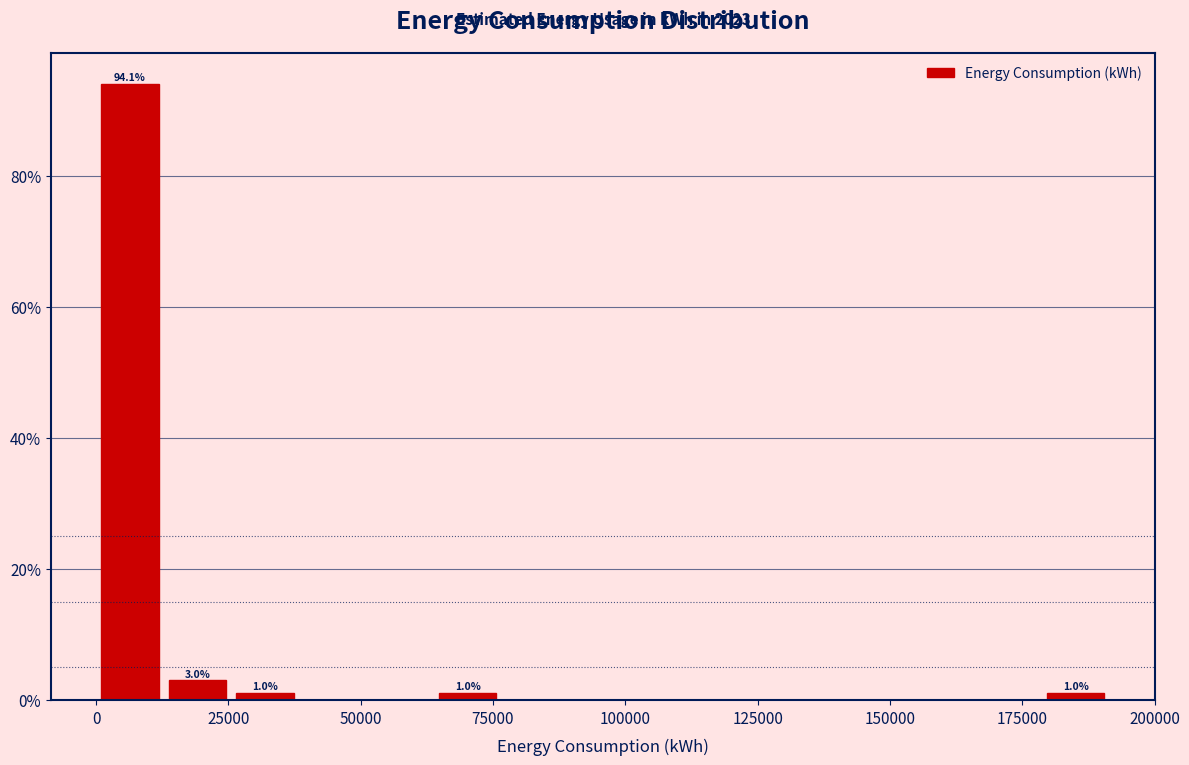

Read against the x-axis, roughly where is the centre of the tallest bar?

5000